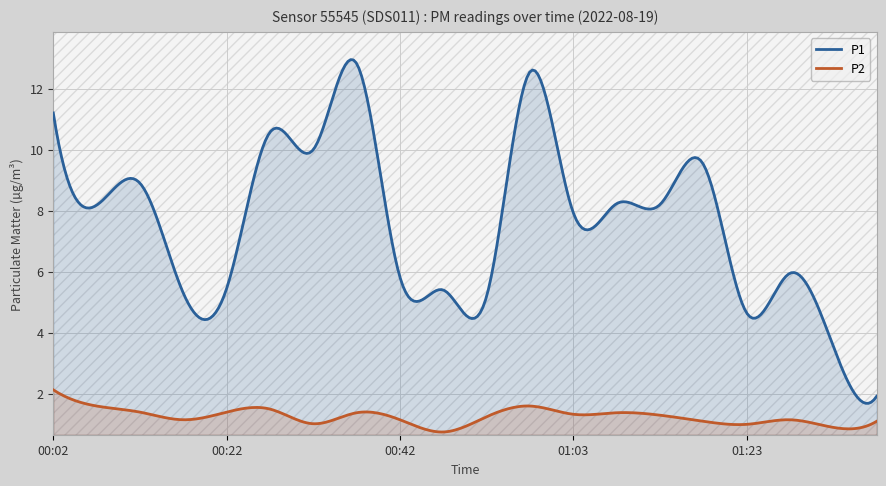

True or false: P1 and P2 cross at least once.

False